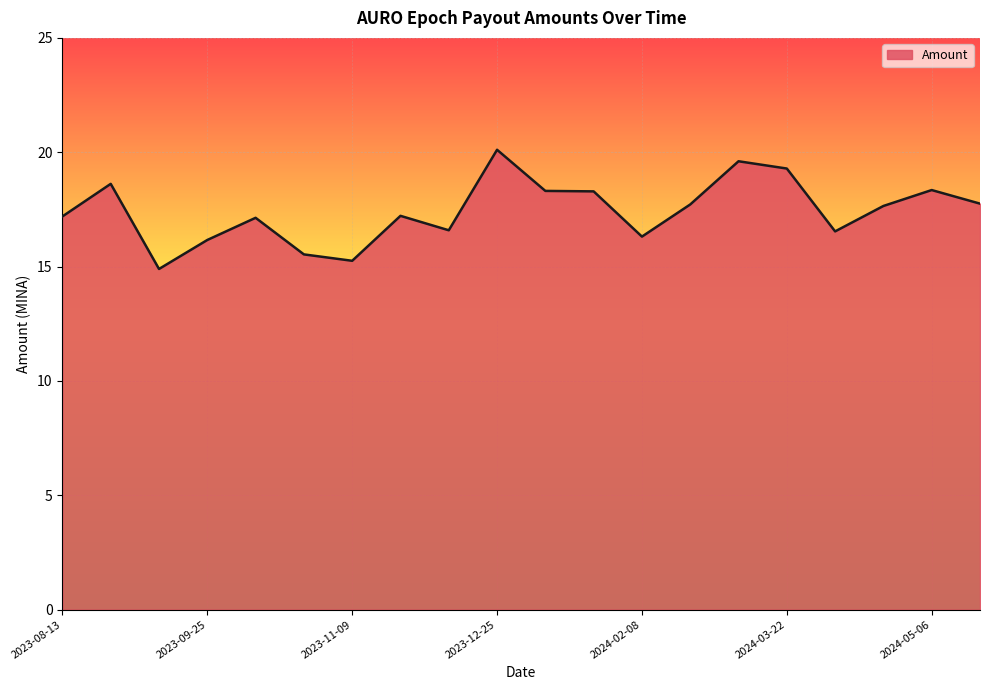

What is the average value?

17.4